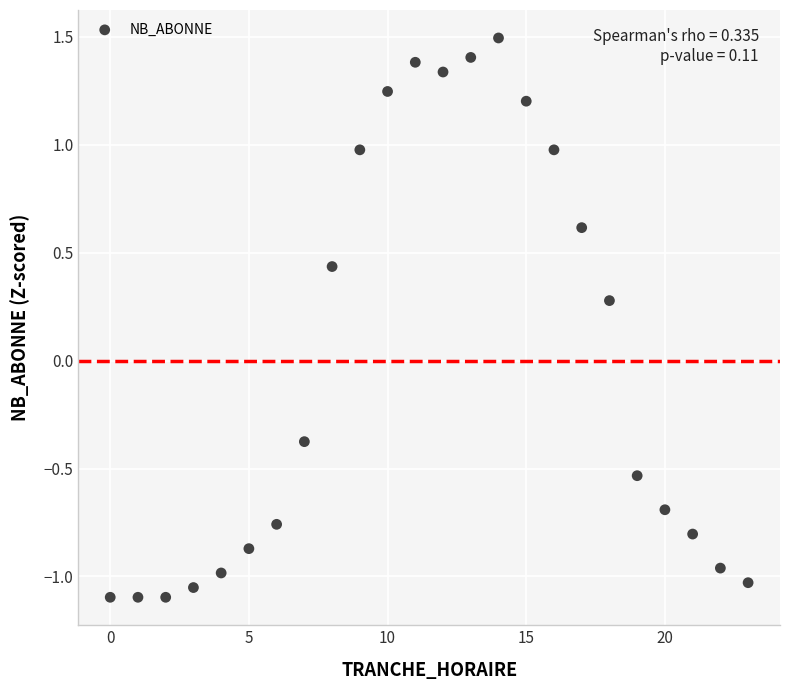

What is the range of Y values (max minus min)?

2.6